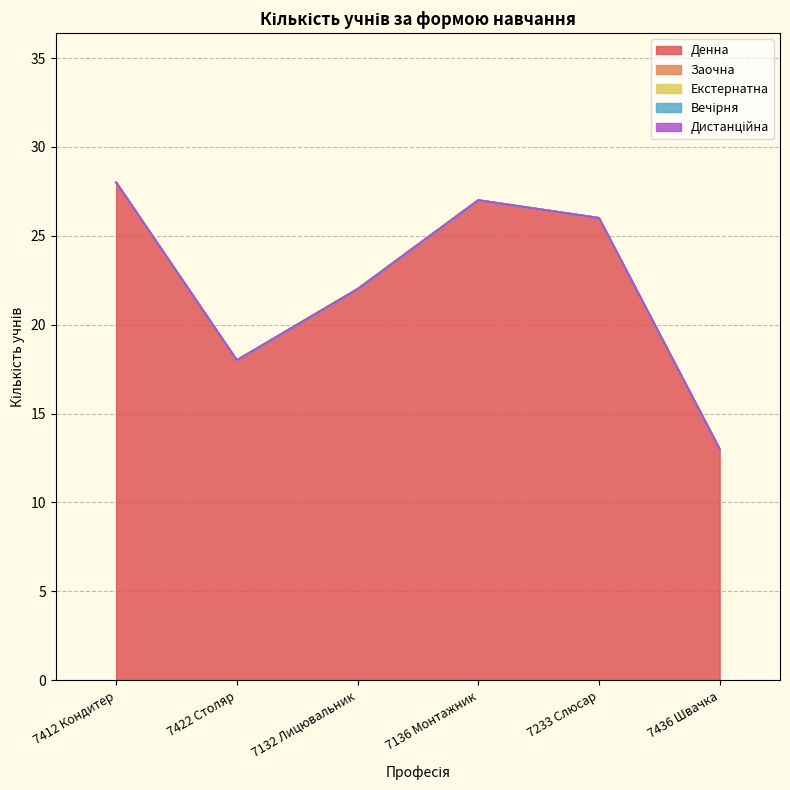

True or false: Вечірня and Дистанційна intersect in this chart.

False